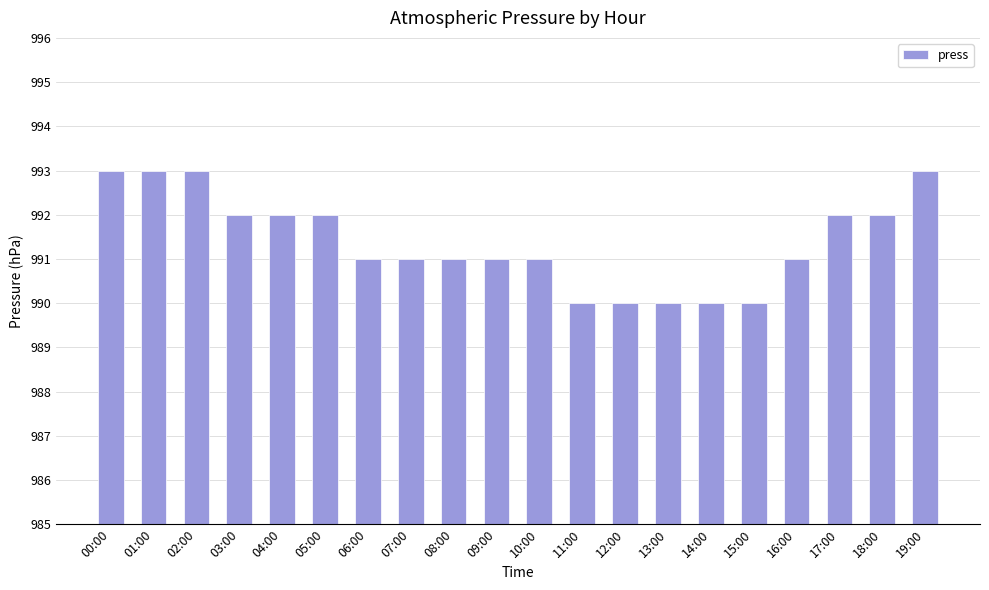

What is the average value?

991